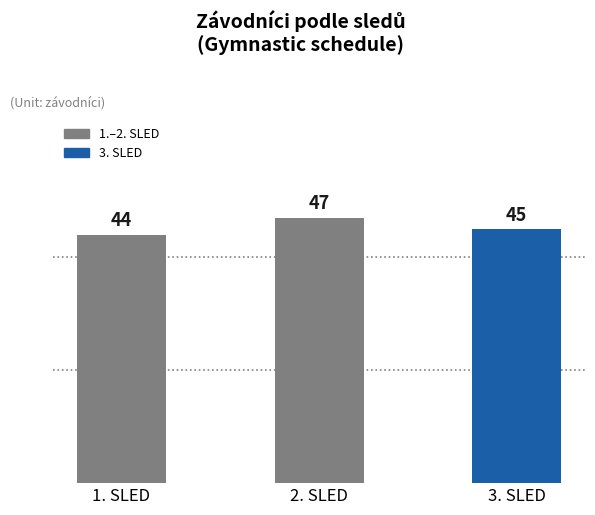

Rank the categories by value from lowest to highest.

1. SLED, 3. SLED, 2. SLED